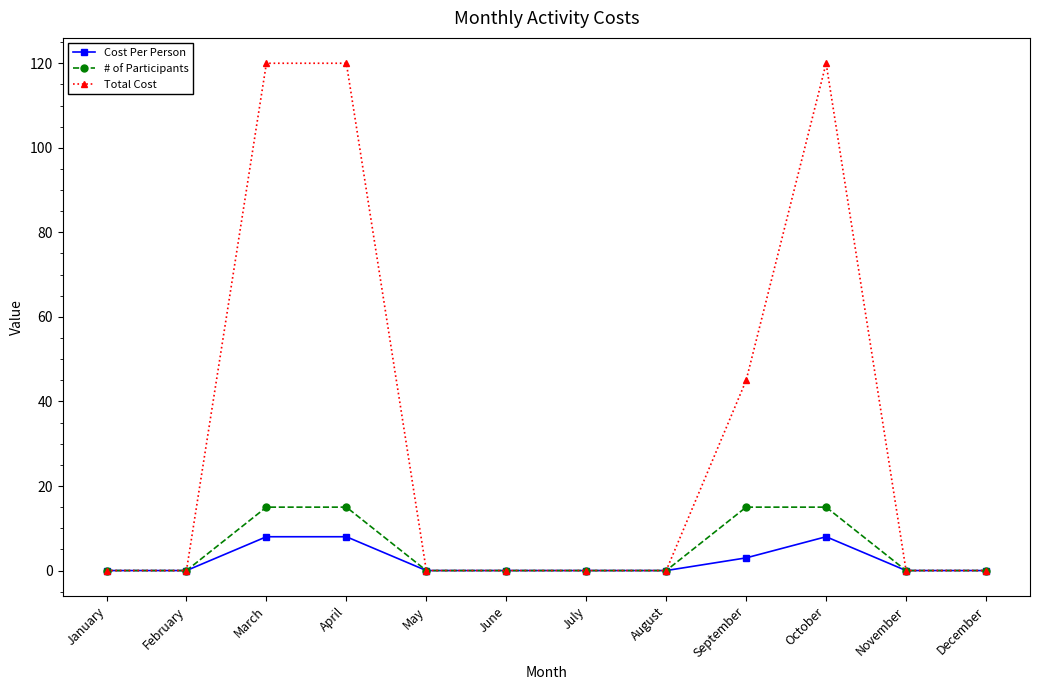

What is the average value of the # of Participants series?

5